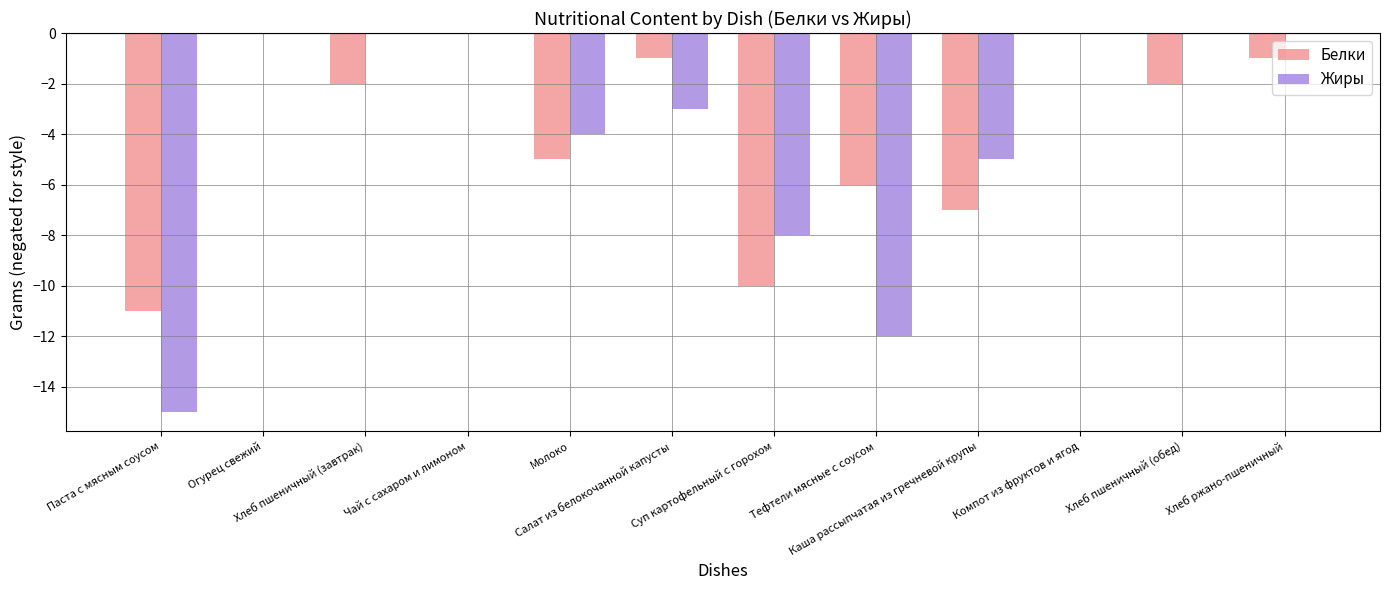

What is the sum of all Жиры values?

-47